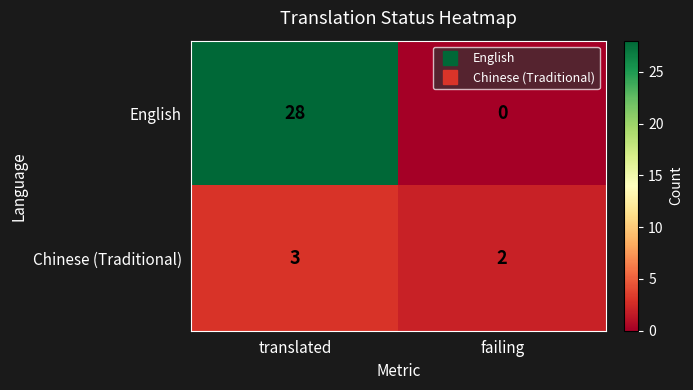

Rank the series by their average value, from highest to lowest.

English, Chinese (Traditional)